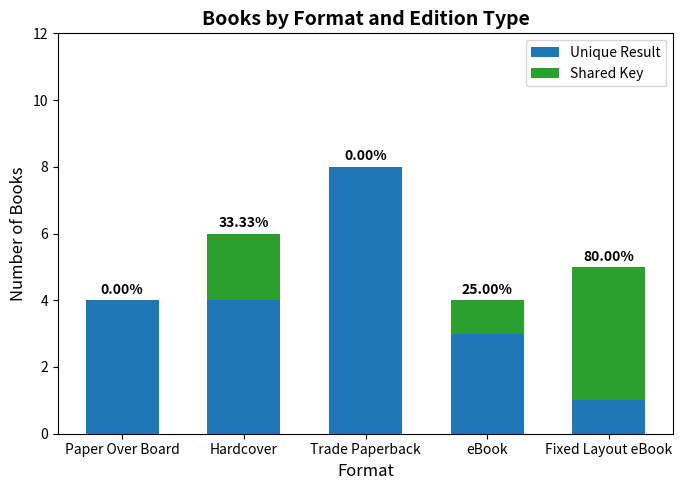

Which has a higher value, Hardcover or eBook?

Hardcover